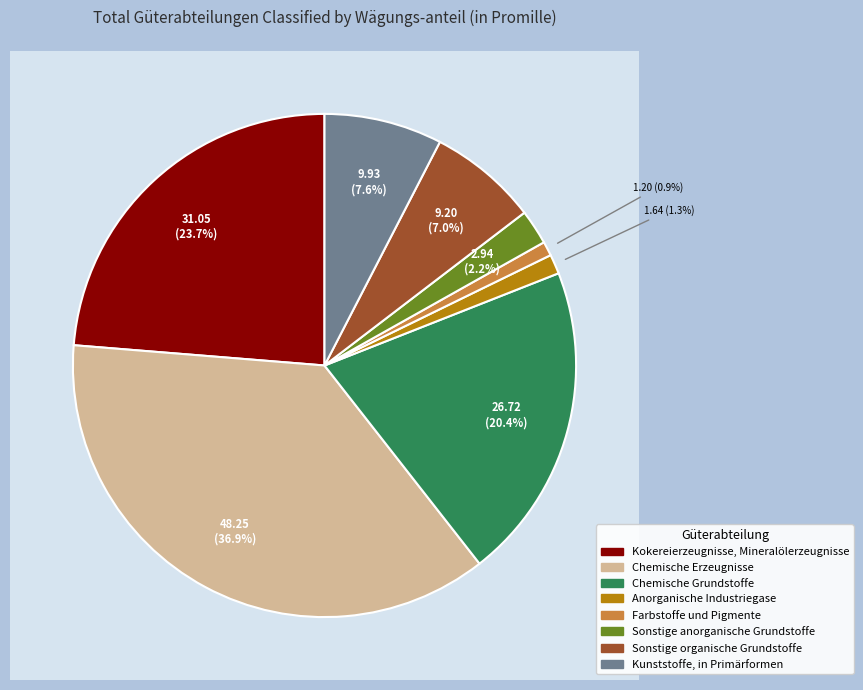

Rank the categories by value from highest to lowest.

Chemische Erzeugnisse, Kokereierzeugnisse, Mineralölerzeugnisse, Chemische Grundstoffe, Kunststoffe, in Primärformen, Sonstige organische Grundstoffe, Sonstige anorganische Grundstoffe, Anorganische Industriegase, Farbstoffe und Pigmente